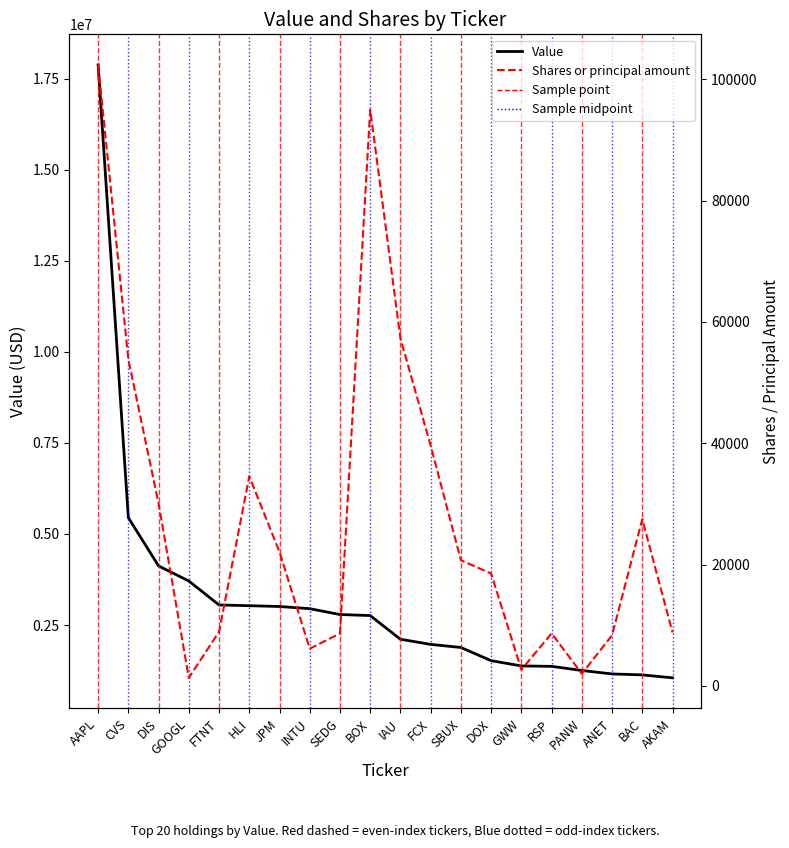

True or false: Shares or principal amount and Value cross at least once.

False